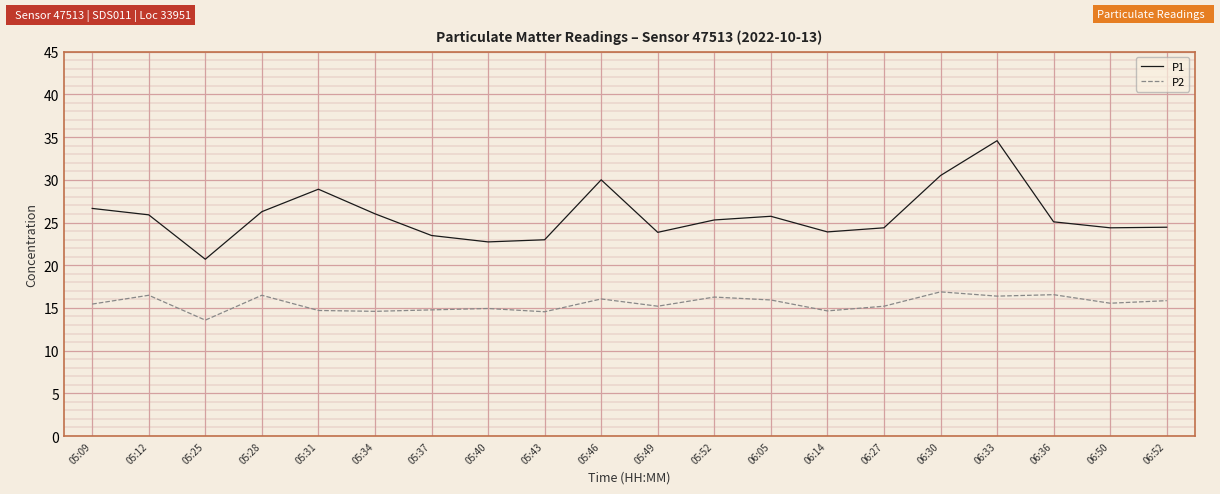

What is the minimum value shown in the chart?

13.6